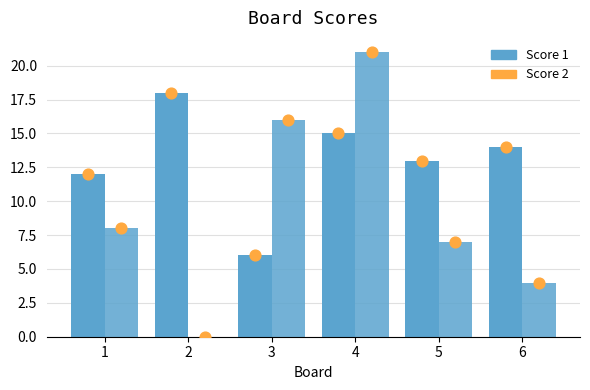

At which category is the sum across all series the highest?

4